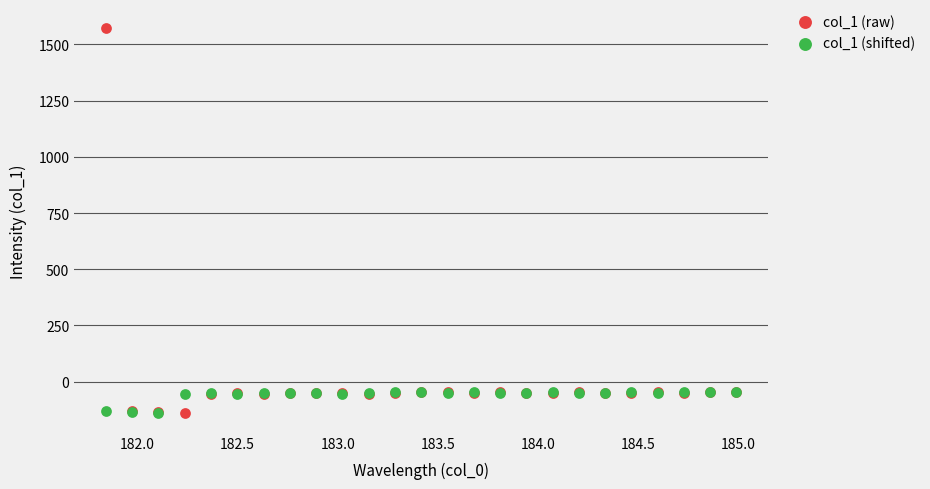

What are all the series names shown in the legend?

col_1 (raw), col_1 (shifted)